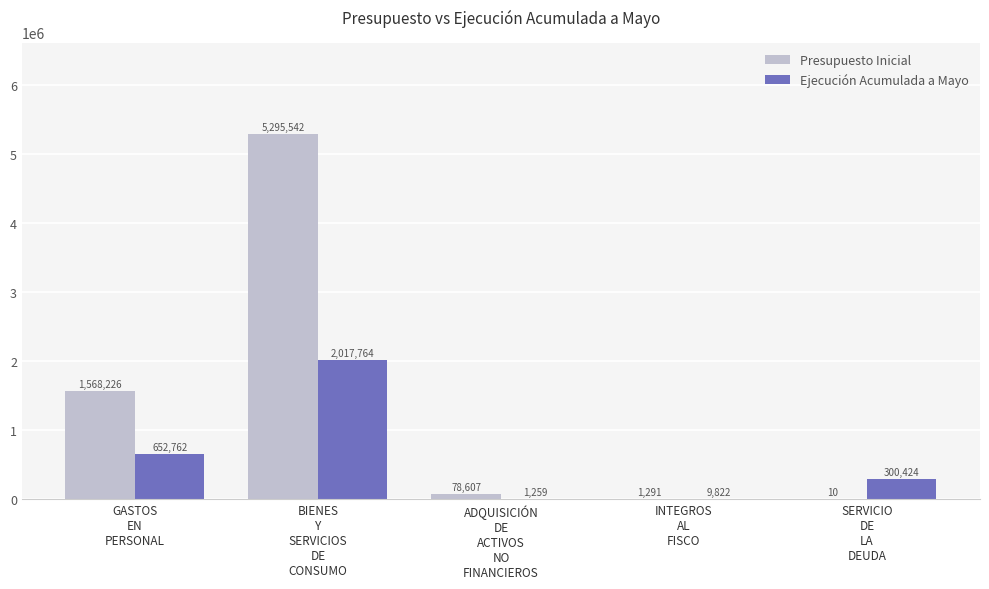

What is the highest value of the Ejecución Acumulada a Mayo series?

2017764